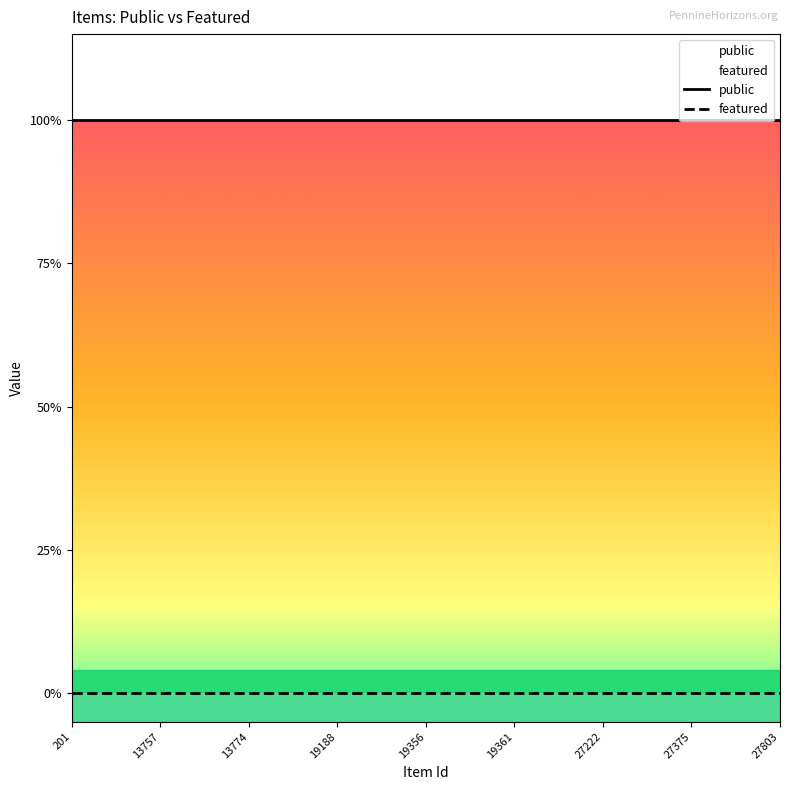

Does the chart display data point markers on the line(s)?

No